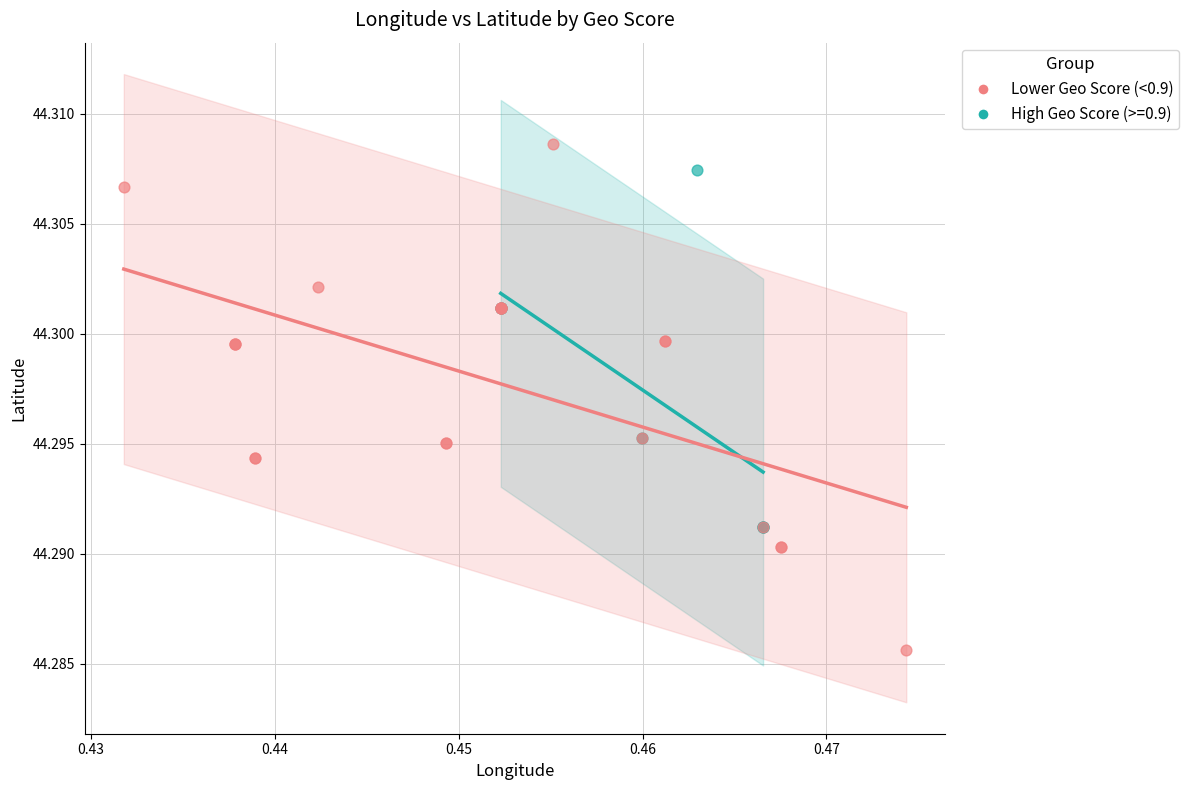

Which series contains the lowest Y value?

Lower Geo Score (<0.9)